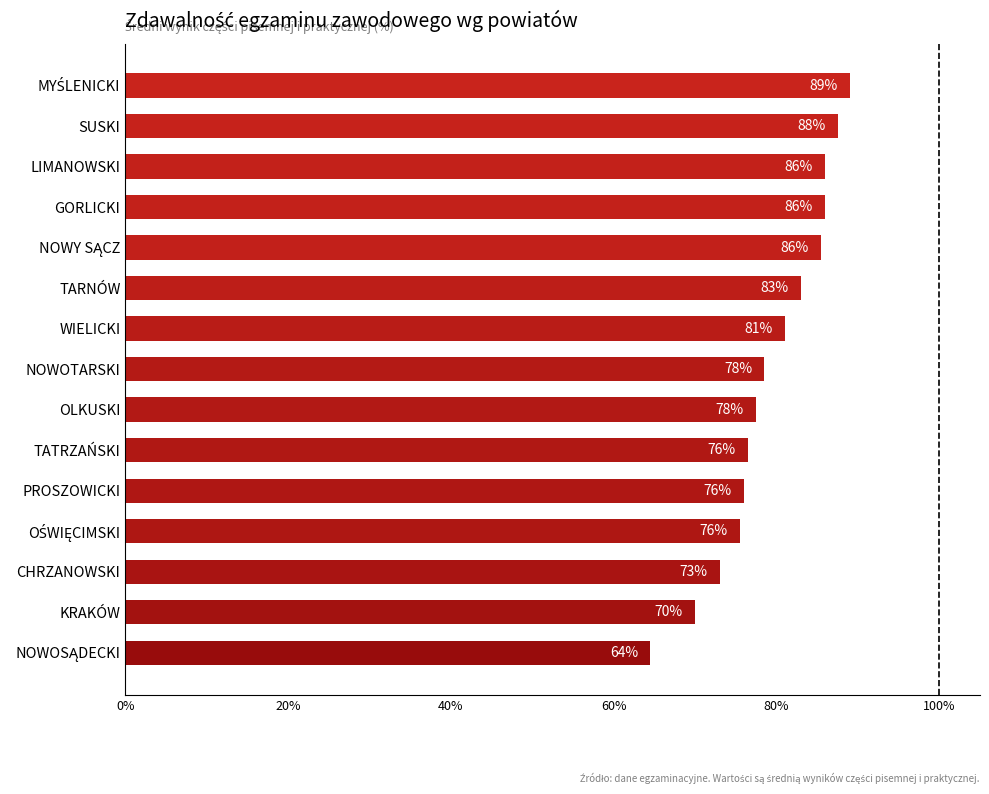

What is the maximum value shown in the chart?

89.0